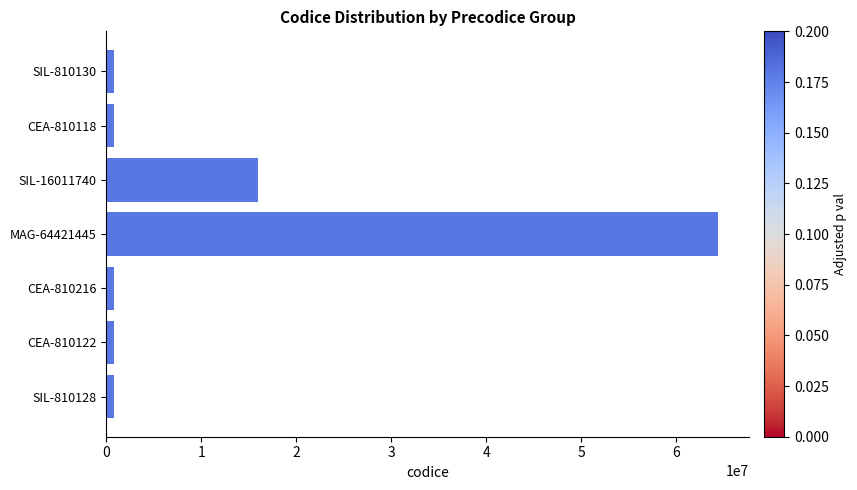

Count the number of data series in this chart.

1